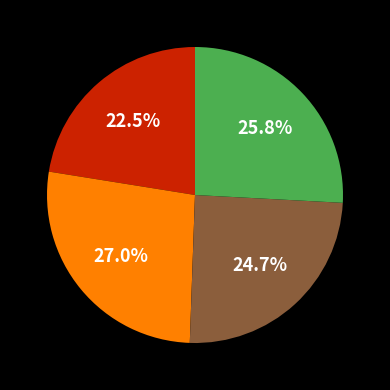

Is there a majority slice in this chart?

No